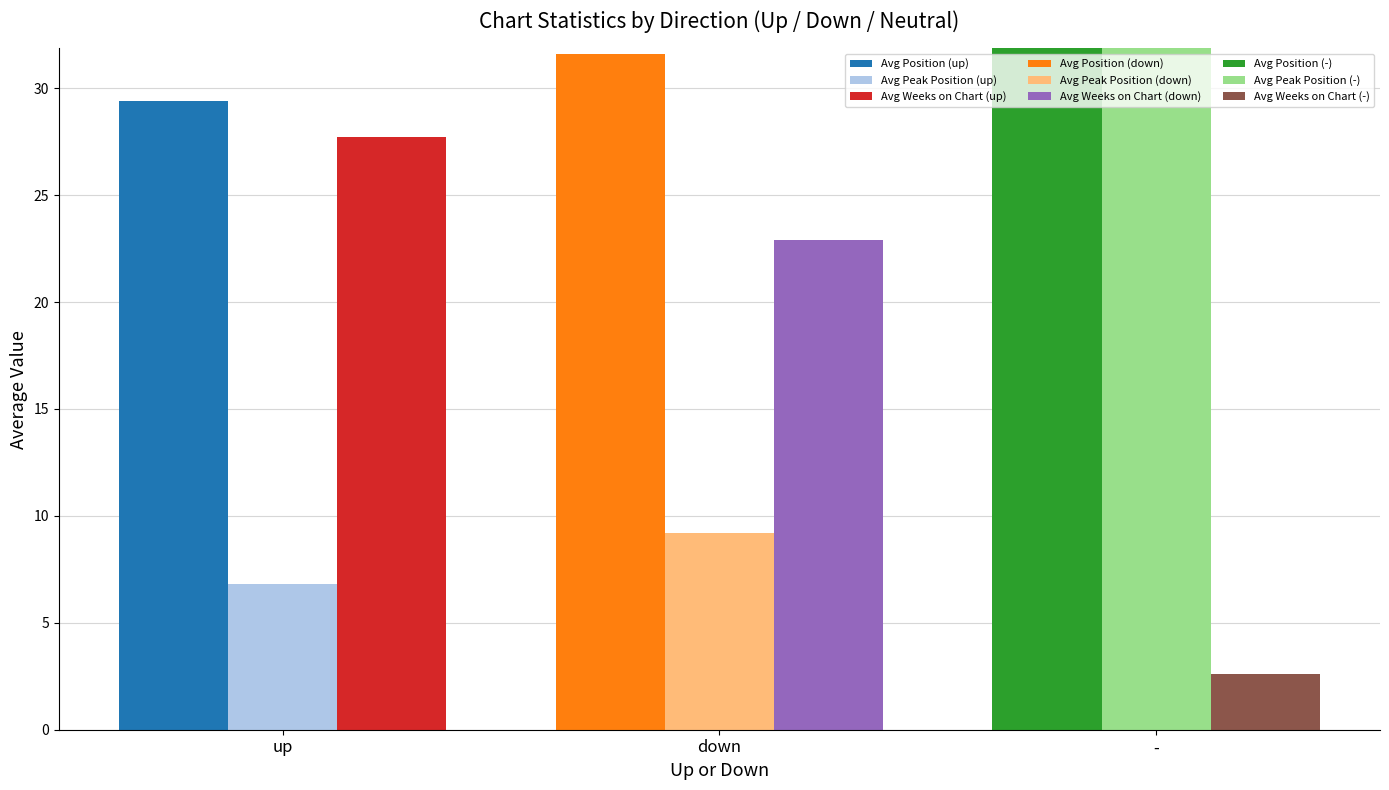

The Avg Weeks on Chart series shows 5.2 at -. True or false?

False